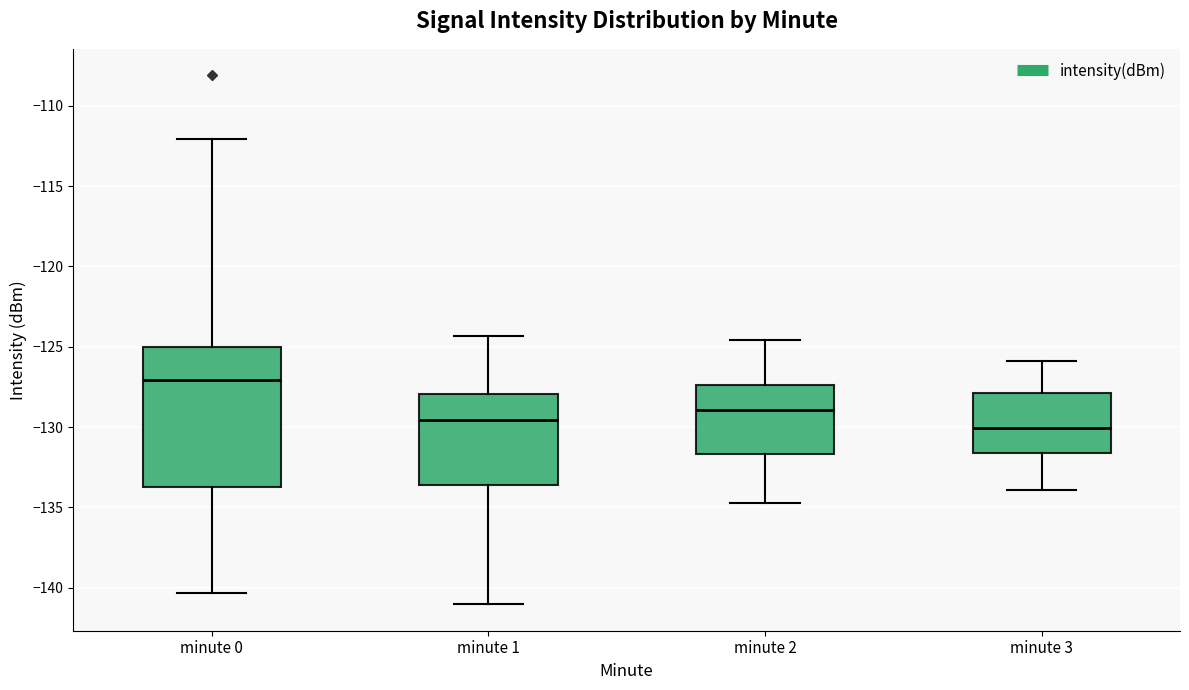

Which box's median line is the highest?

minute 0